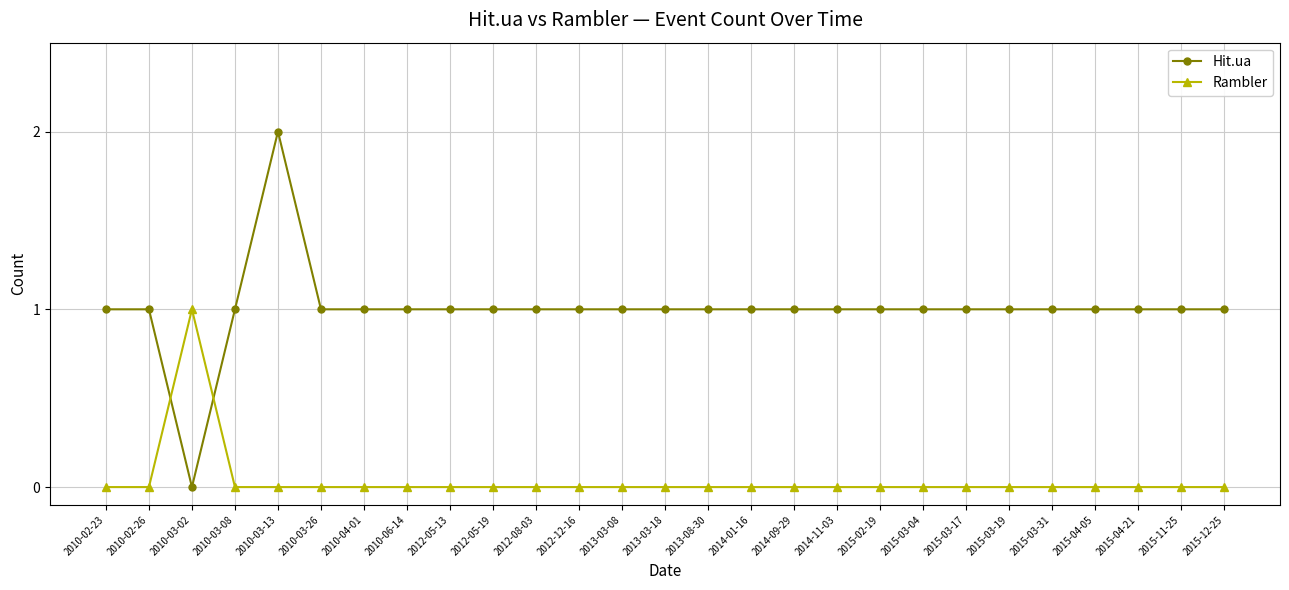

What is the label of the 7th point from the left?

2010-04-01